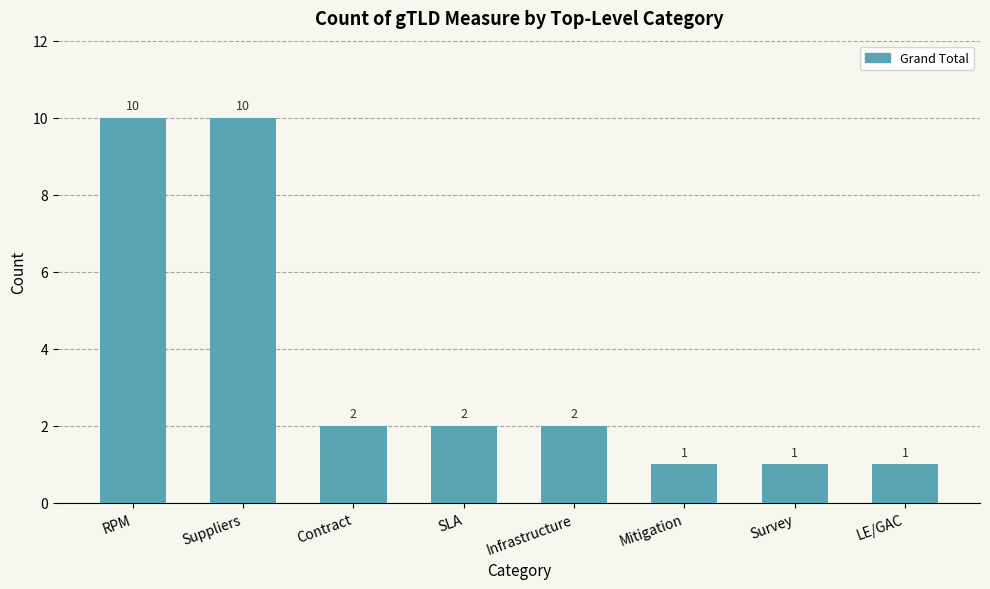

Is it true that the value at Contract is 2?

True